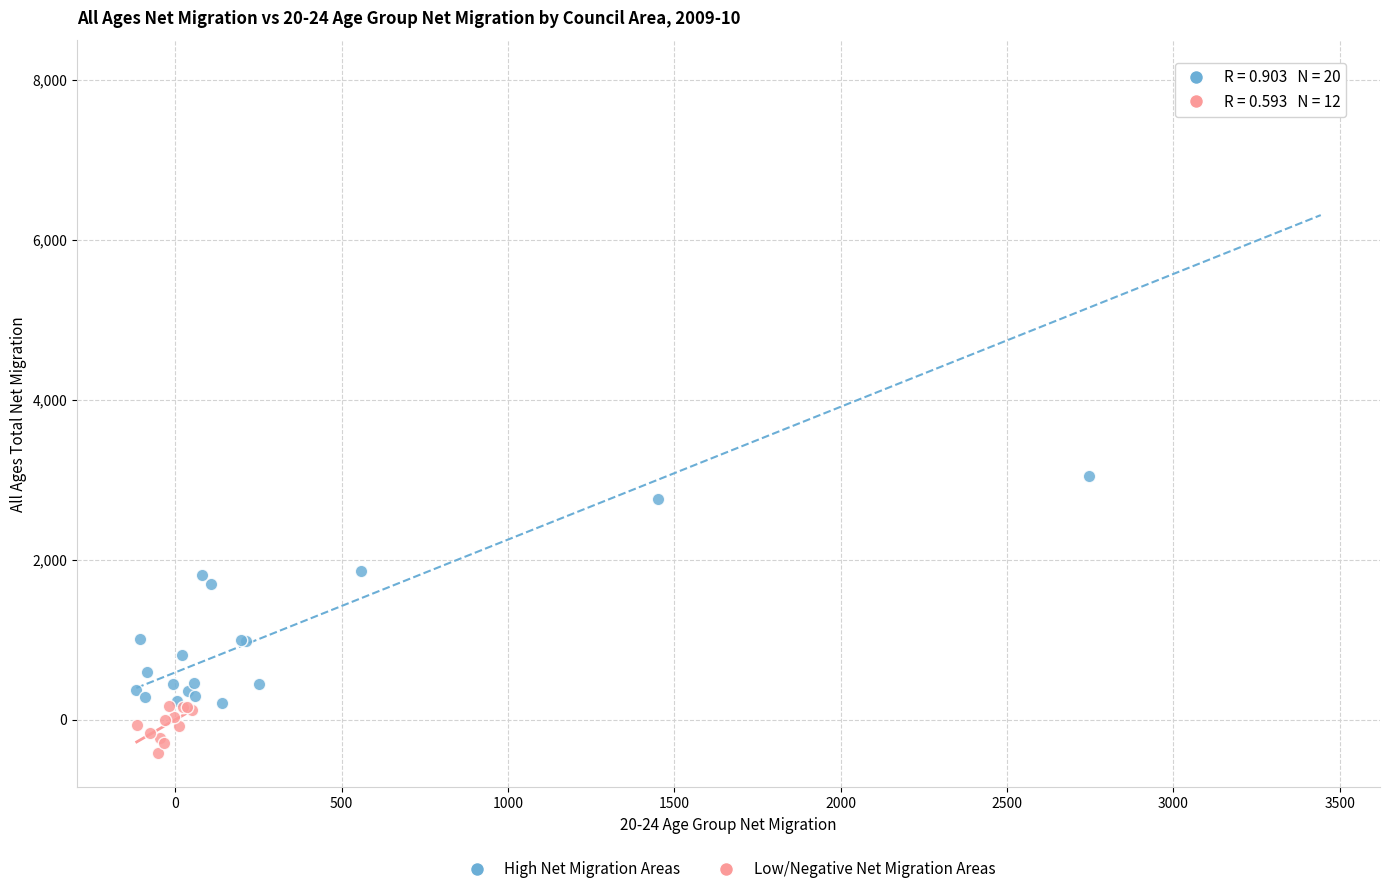

Which series reaches the minimum Y coordinate?

Low/Negative Net Migration Areas